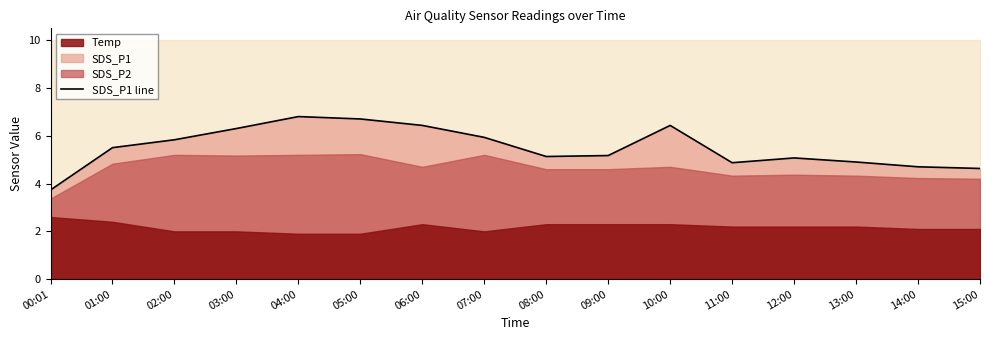

What is the difference between the maximum and minimum values?

3.1